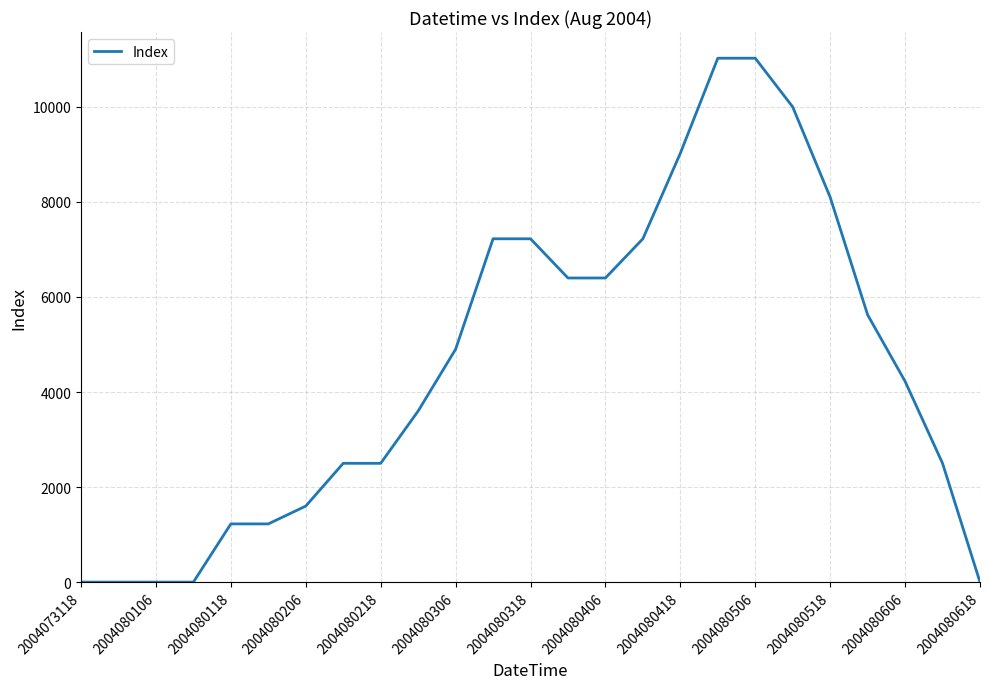

What is the average value?

4542